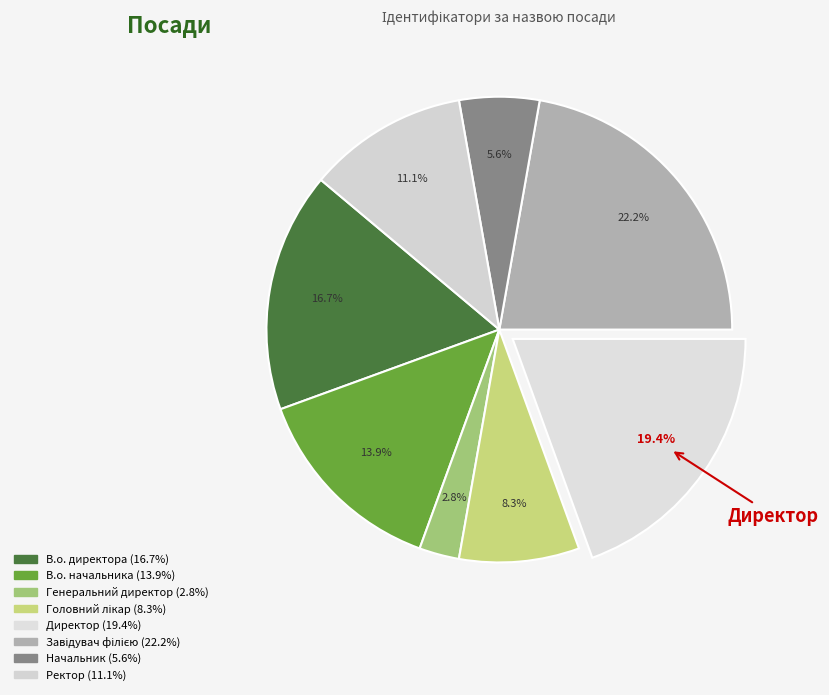

Count the number of slices in the pie.

8